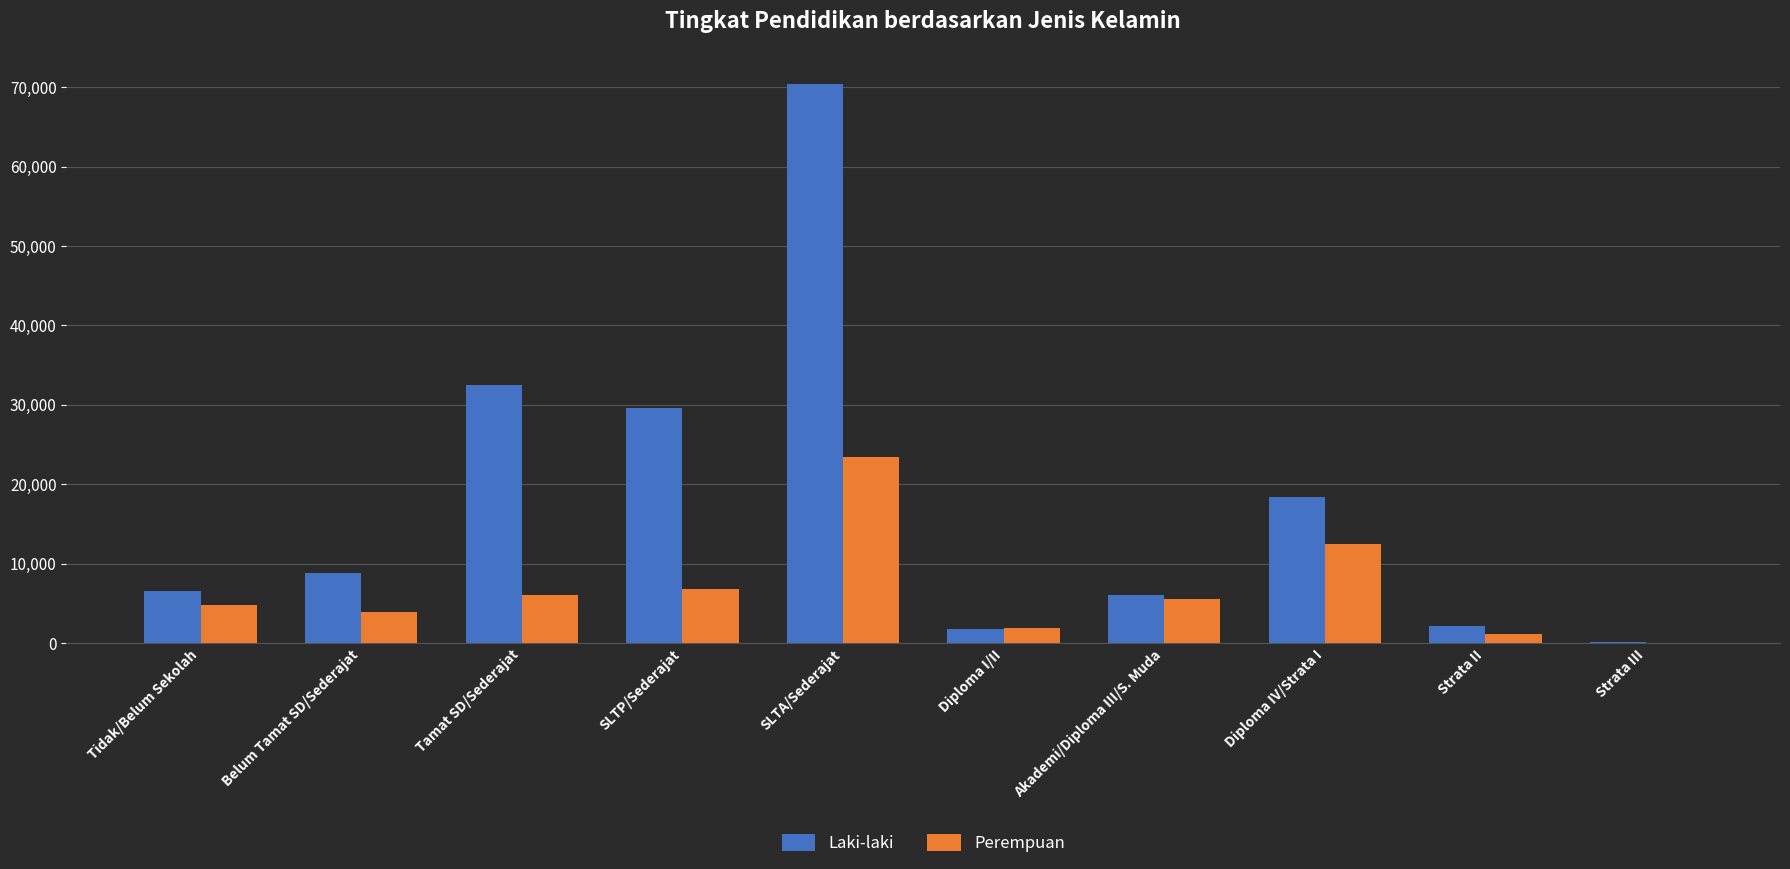

Which series has the largest total across all categories?

Laki-laki